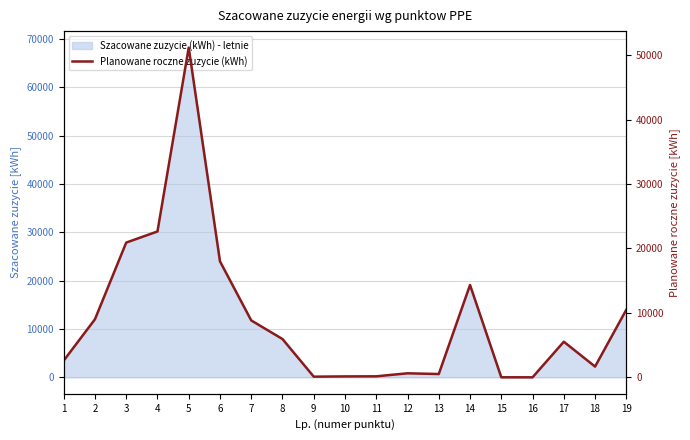

What is the change in value from 15 to 16?

-5